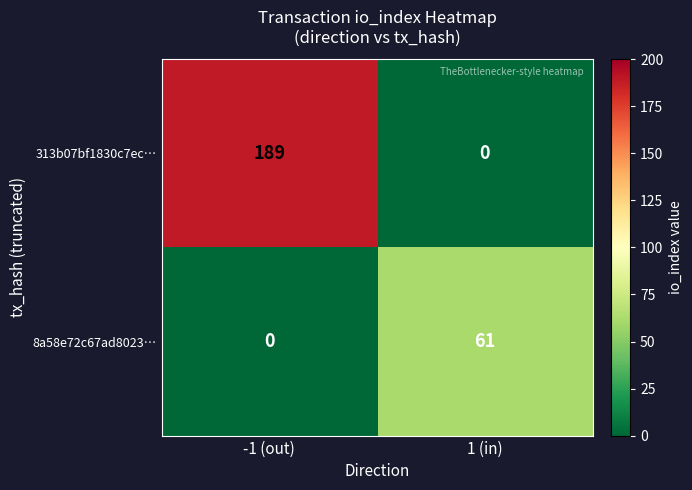

What is the spread (max minus min) of values at -1 (out)?

189